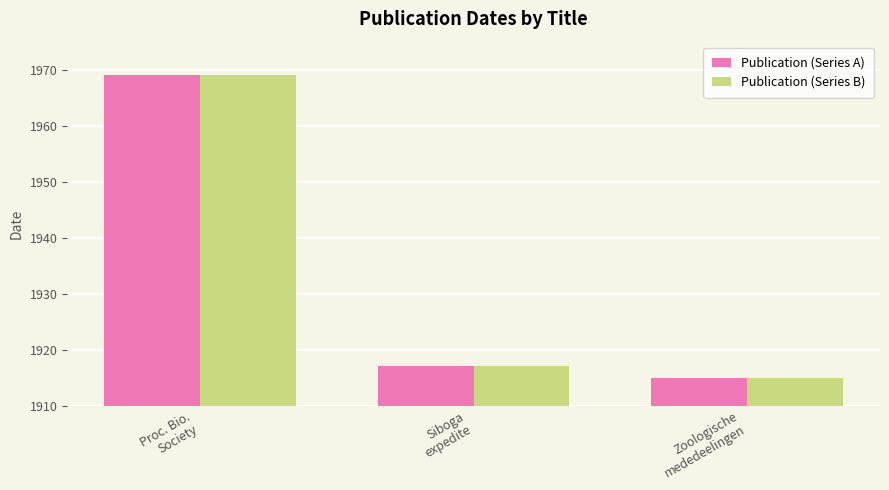

What is the minimum value for Publication (Series B)?

1915